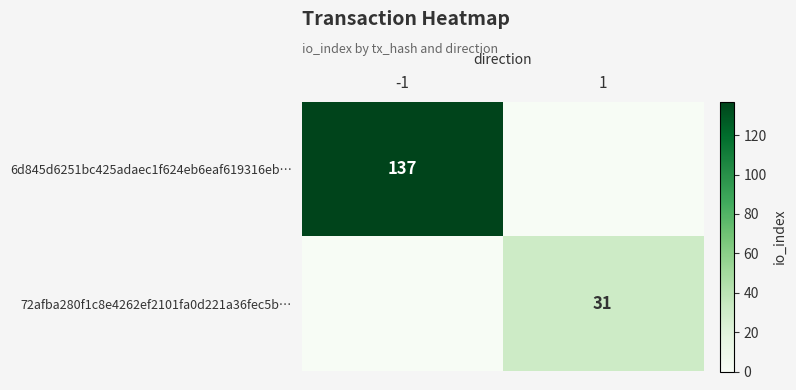

Between 1 and -1, which is larger?

-1